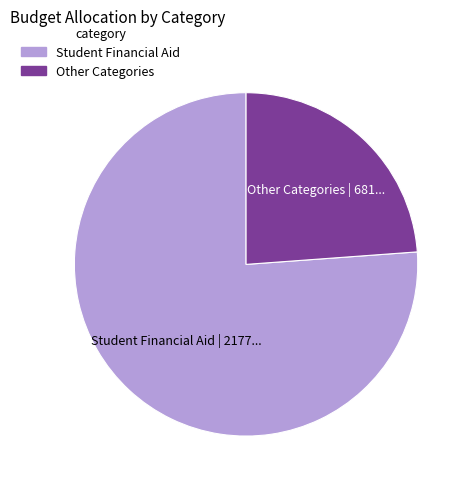

Is it true that Student Financial Aid is 87% of the pie?

False